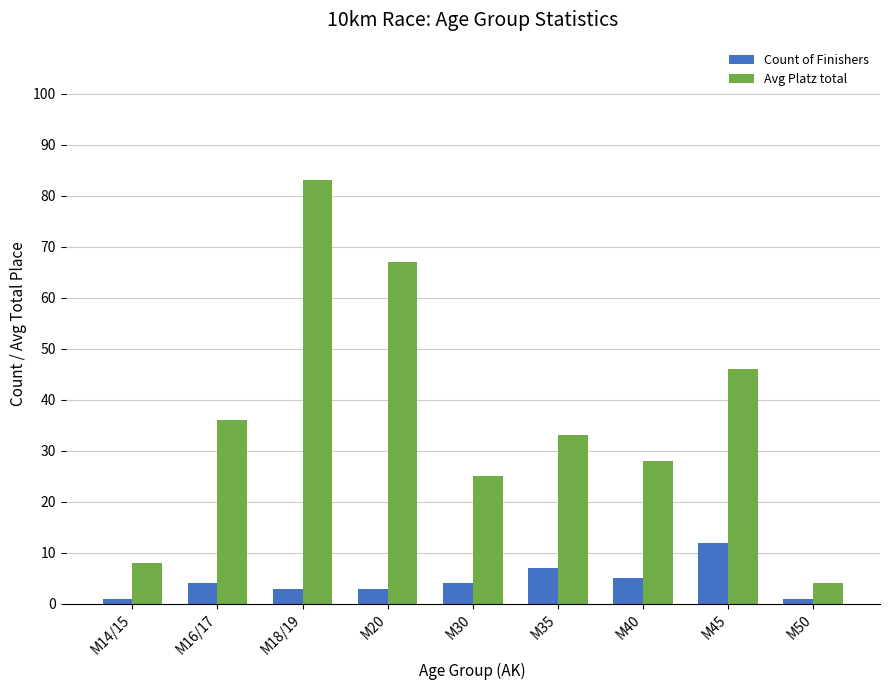

What is the maximum value for Count of Finishers?

12